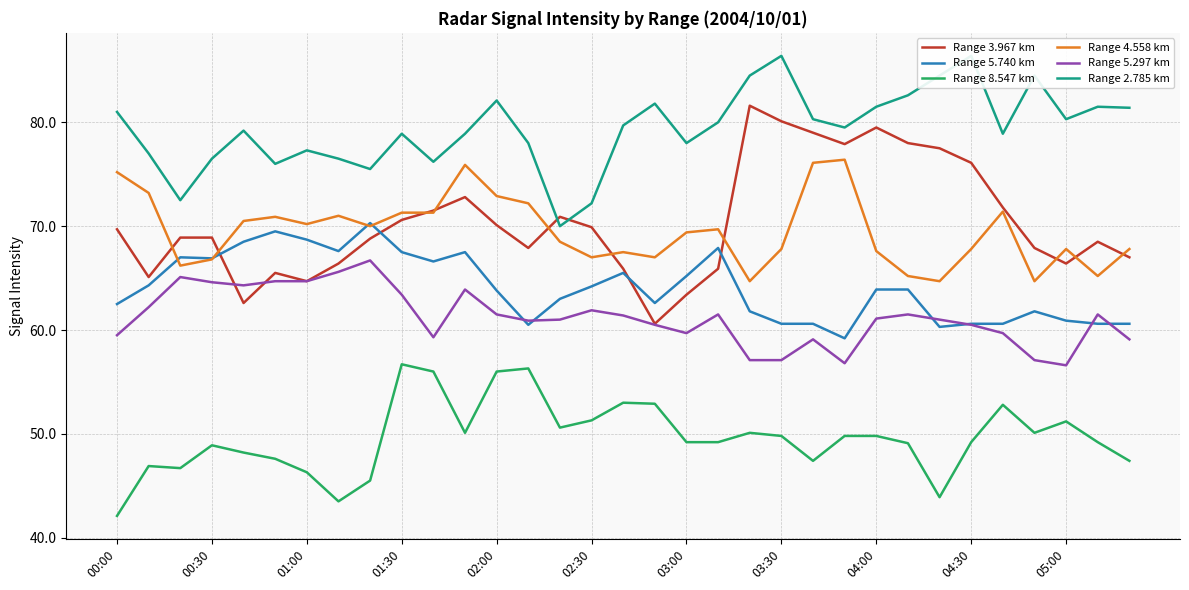

What is the approximate value of Range 4.558 km at 05:00?

67.8